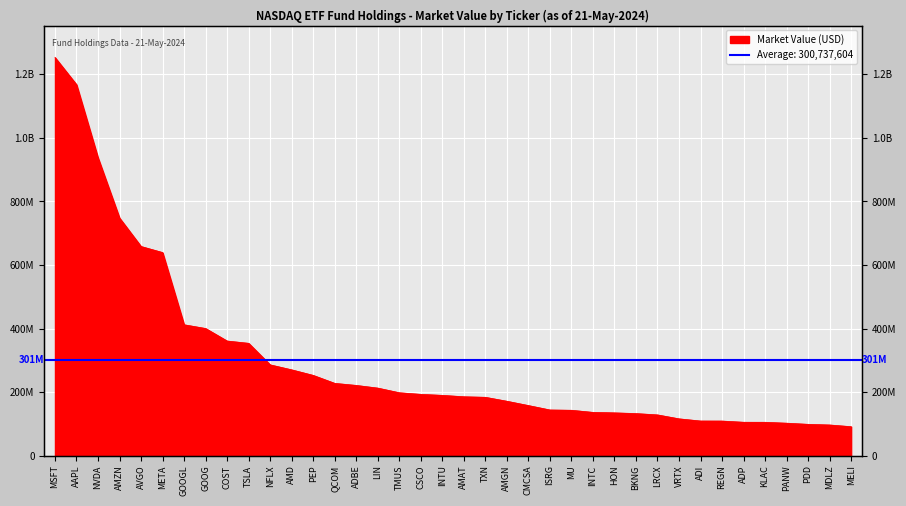

Is it true that the value at KLAC is 174300542.3?

False